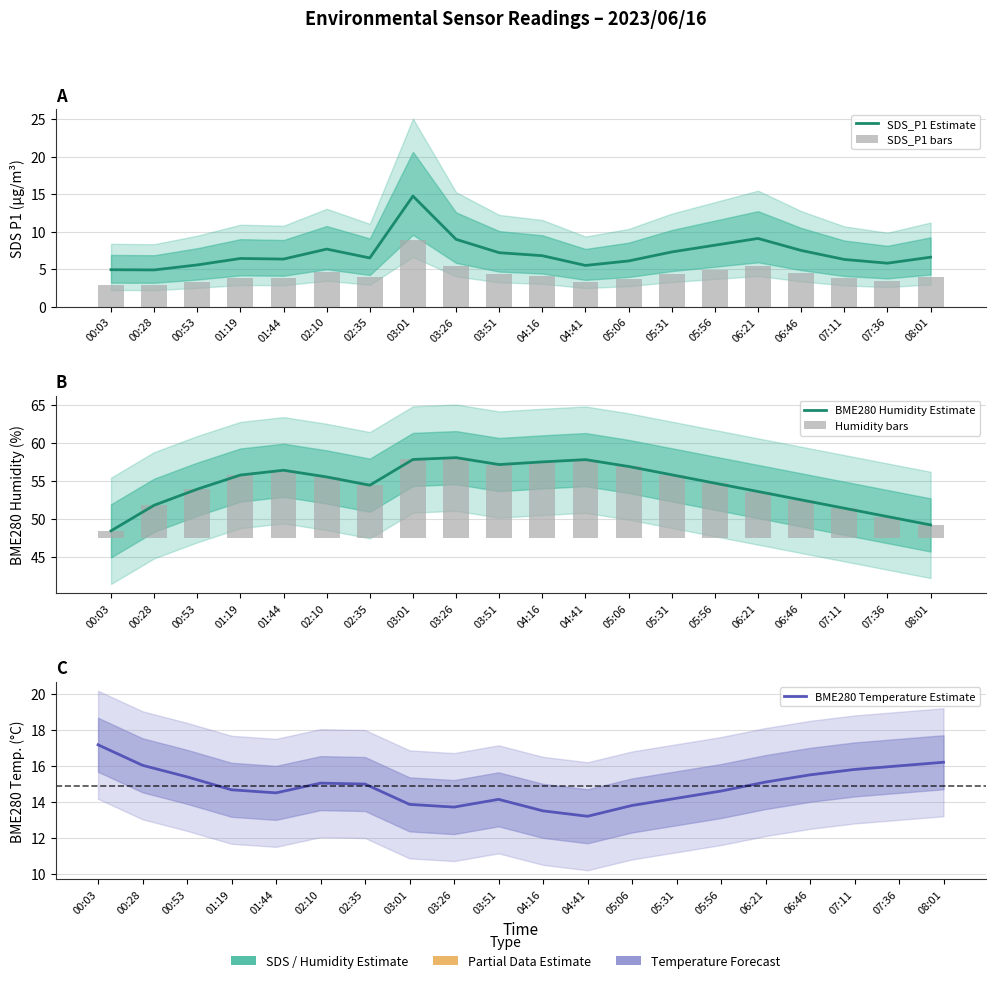

Are the bars horizontal?

No